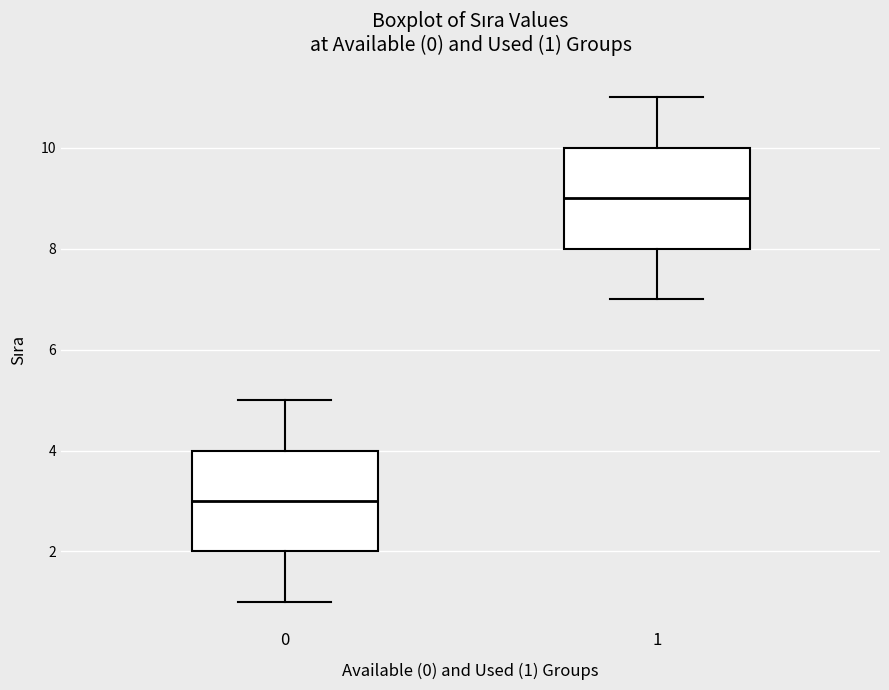

Which box has the highest median line?

1